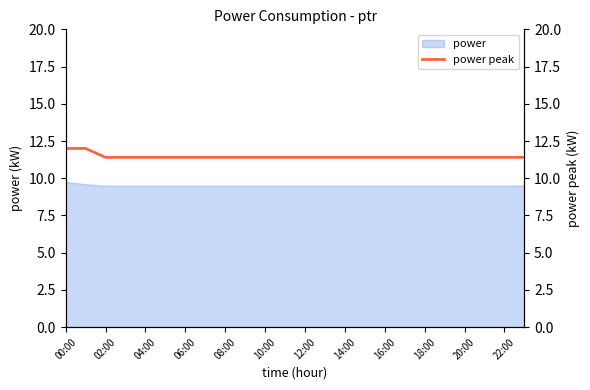

The power series shows 17.3 at 00:00. True or false?

False